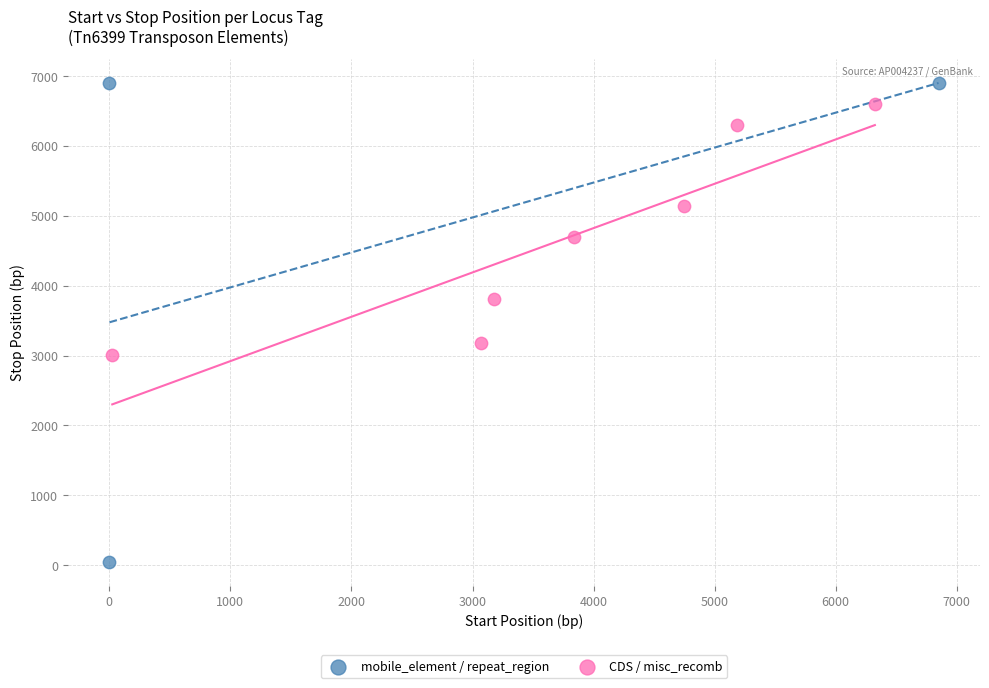

Which series has the widest spread of Y values?

mobile_element / repeat_region